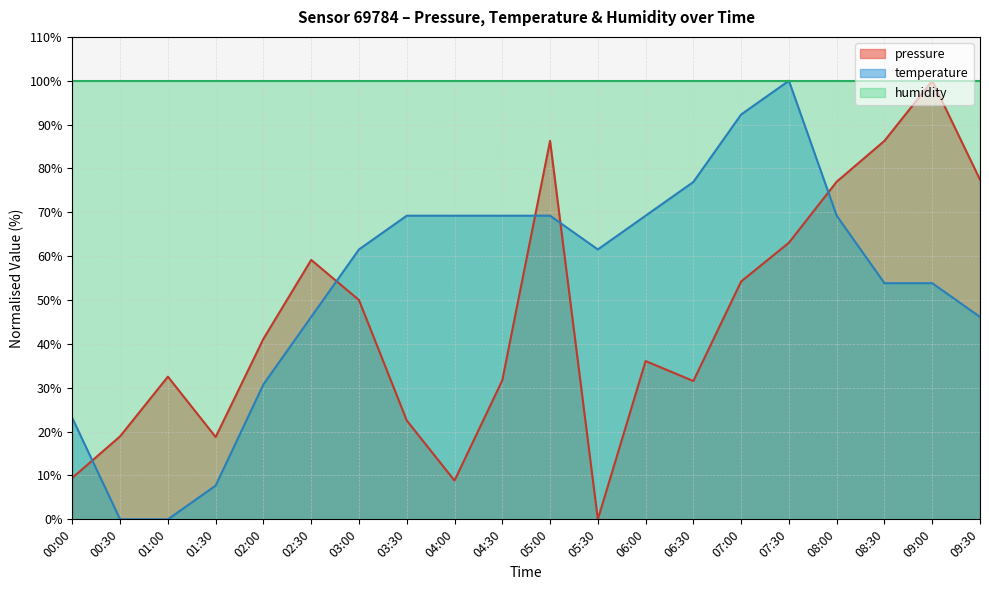

How many values in the pressure series are below 41?

10